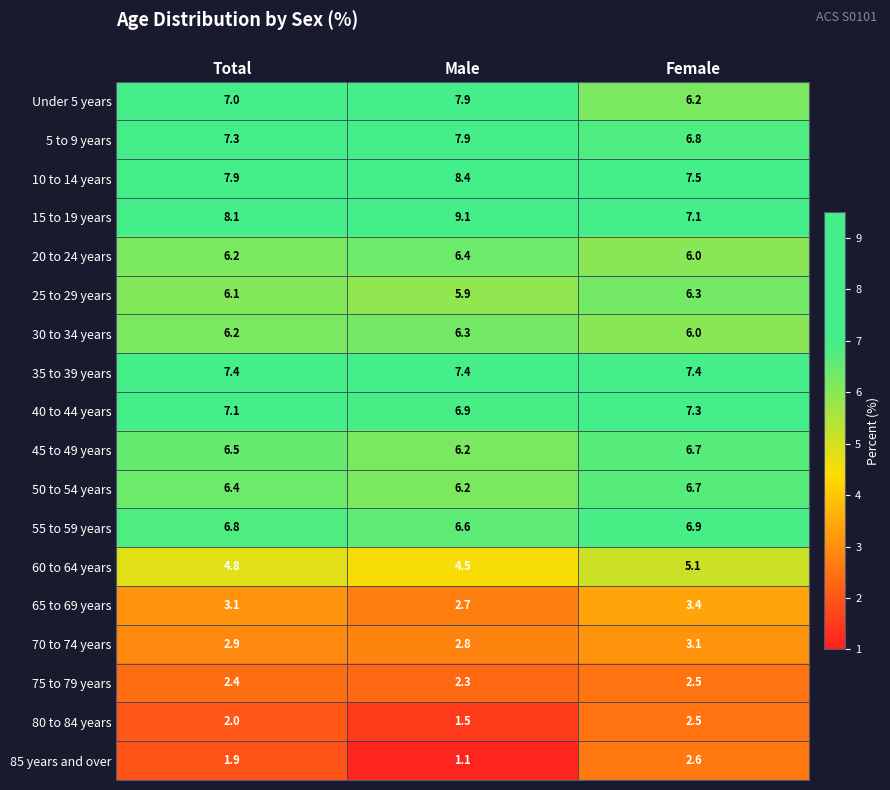

The 25 to 29 years series shows 3.6 at Female. True or false?

False